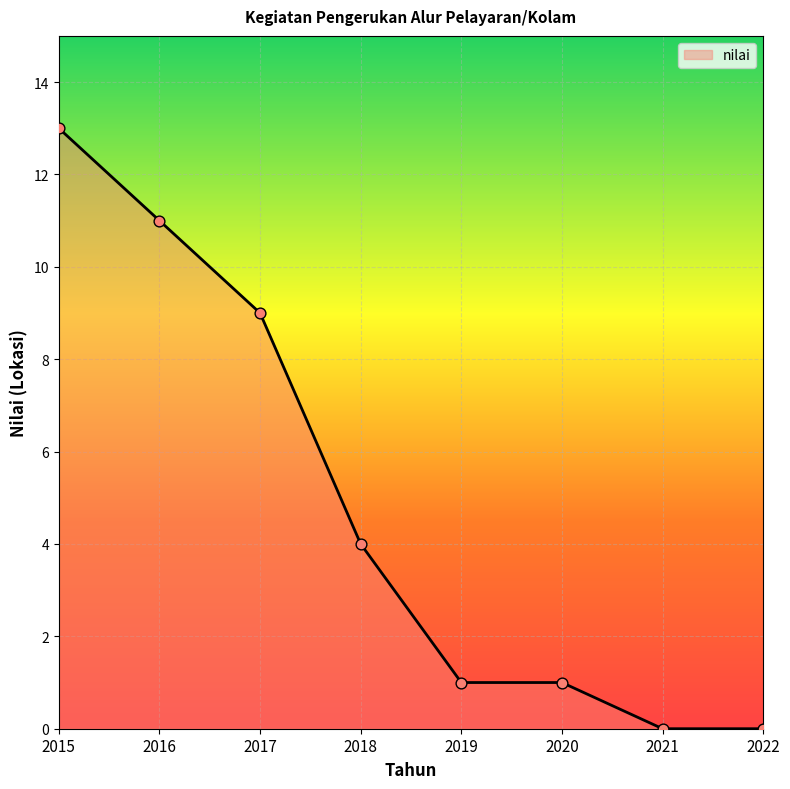

Which has a higher value, 2022 or 2017?

2017